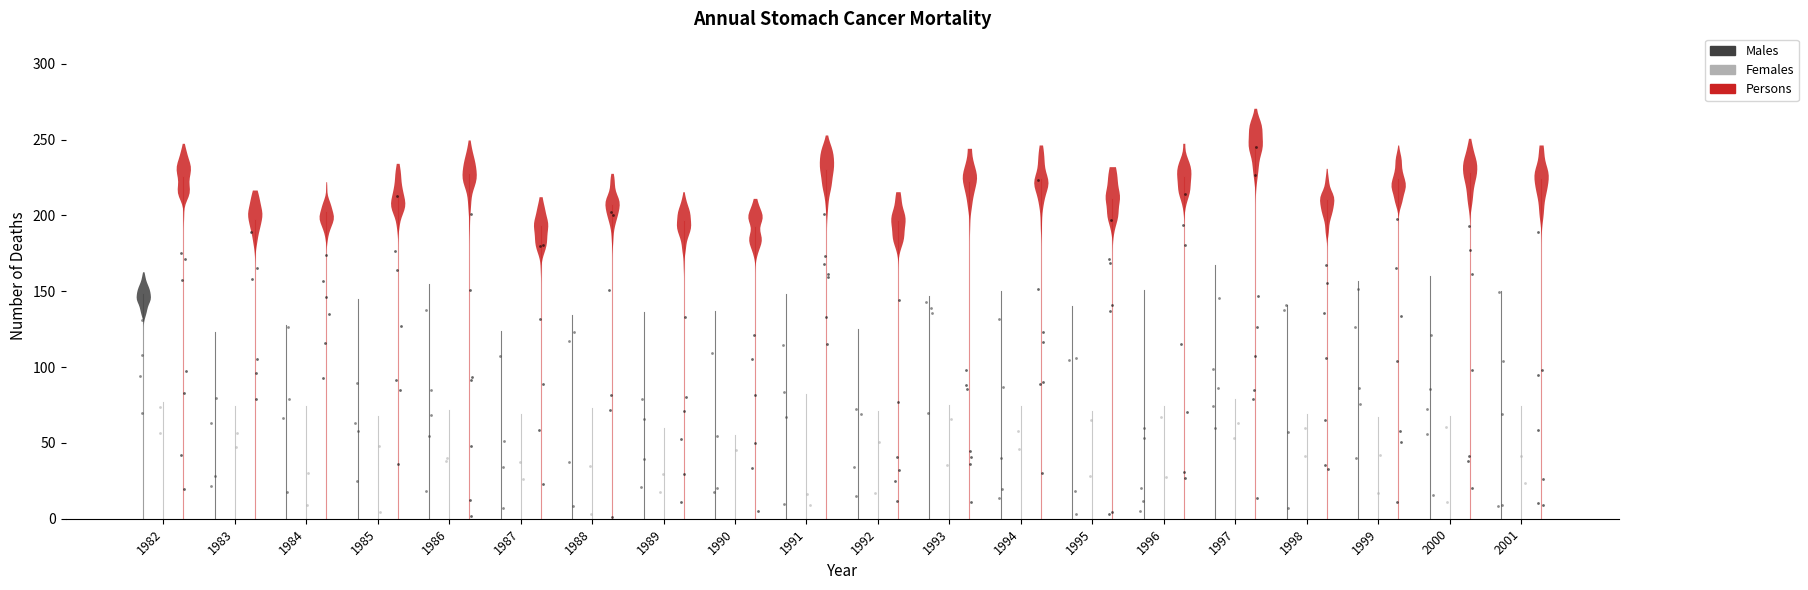

What are all the series names shown in the legend?

Males, Females, Persons